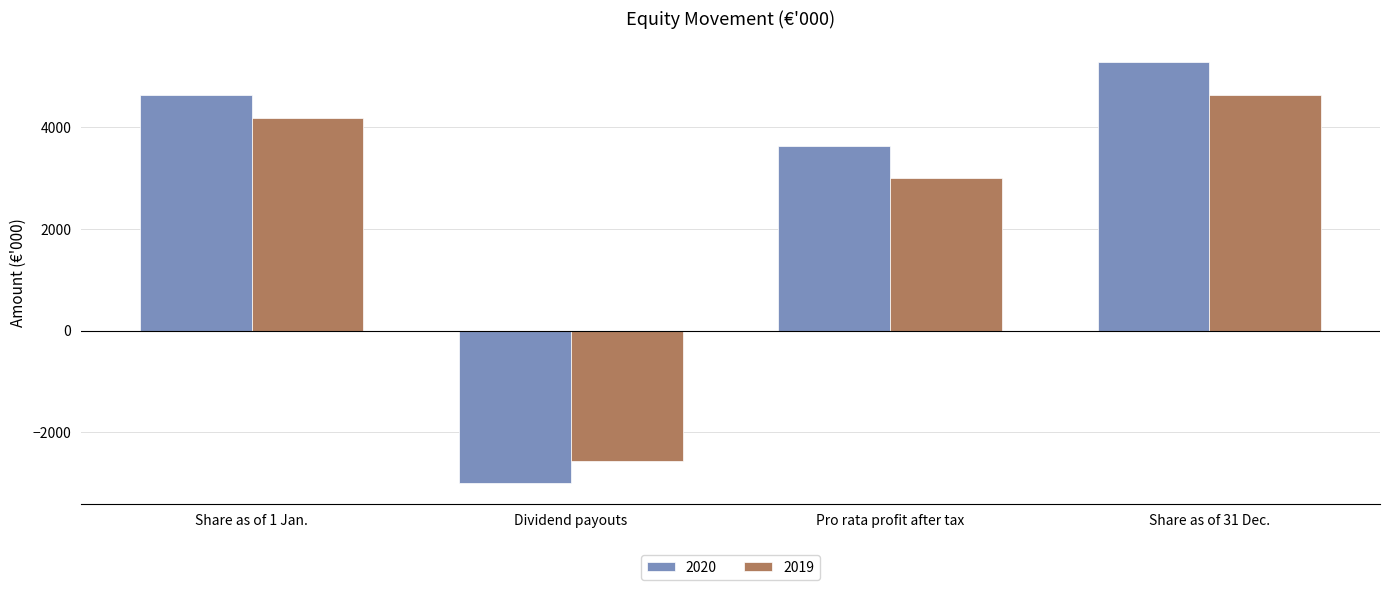

What is the sum of the 2020 values at Dividend payouts and Share as of 1 Jan.?

1639